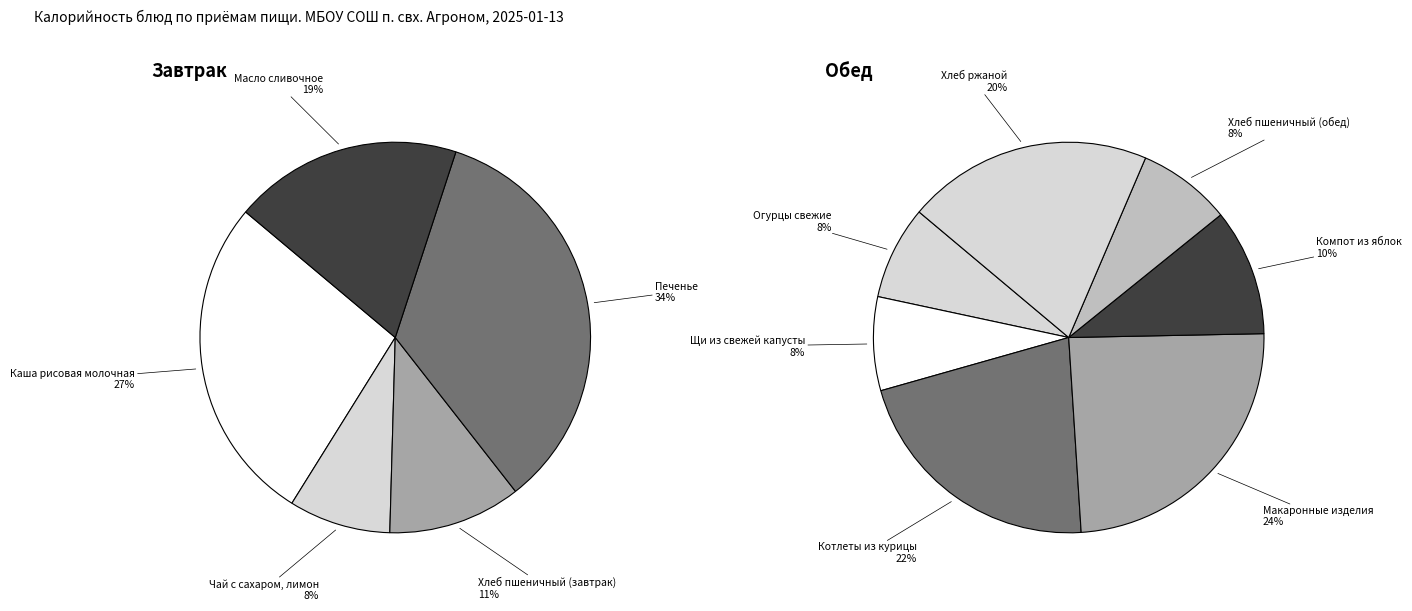

What is the change in value from Огурцы свежие to Хлеб ржаной?

+129.7